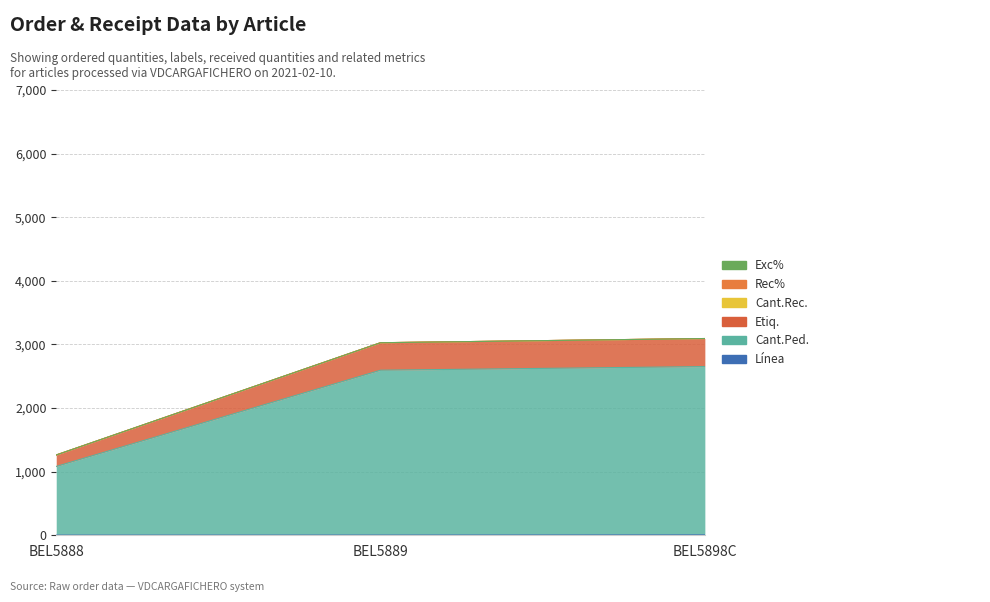

Rank the categories by Cant.Ped. value from highest to lowest.

BEL5898C, BEL5889, BEL5888